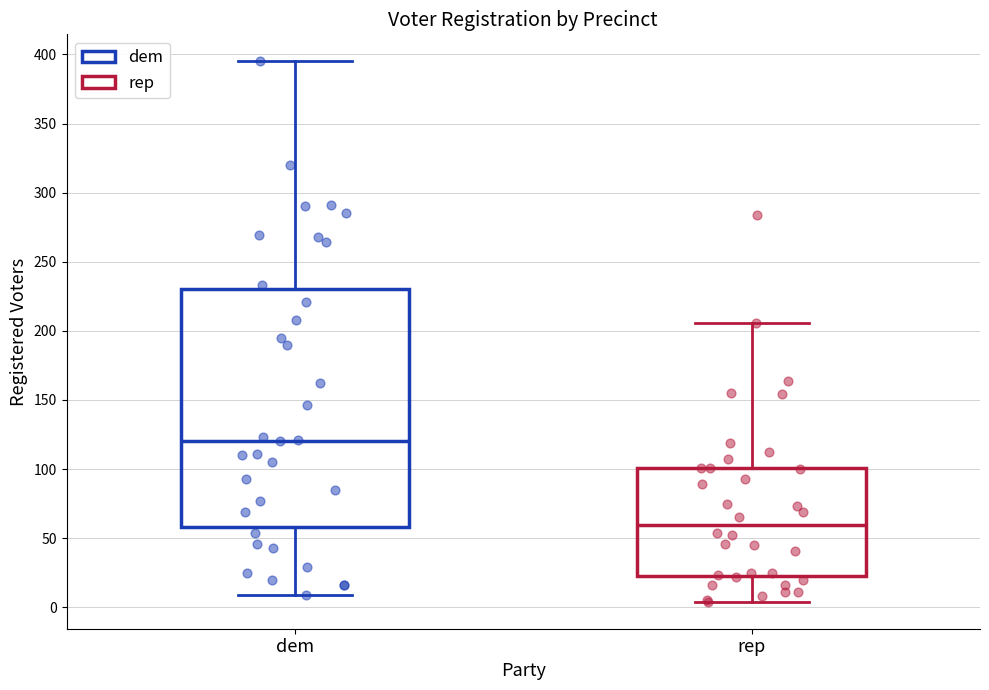

Comparing the boxes themselves (not the whiskers), which one is the tallest?

dem